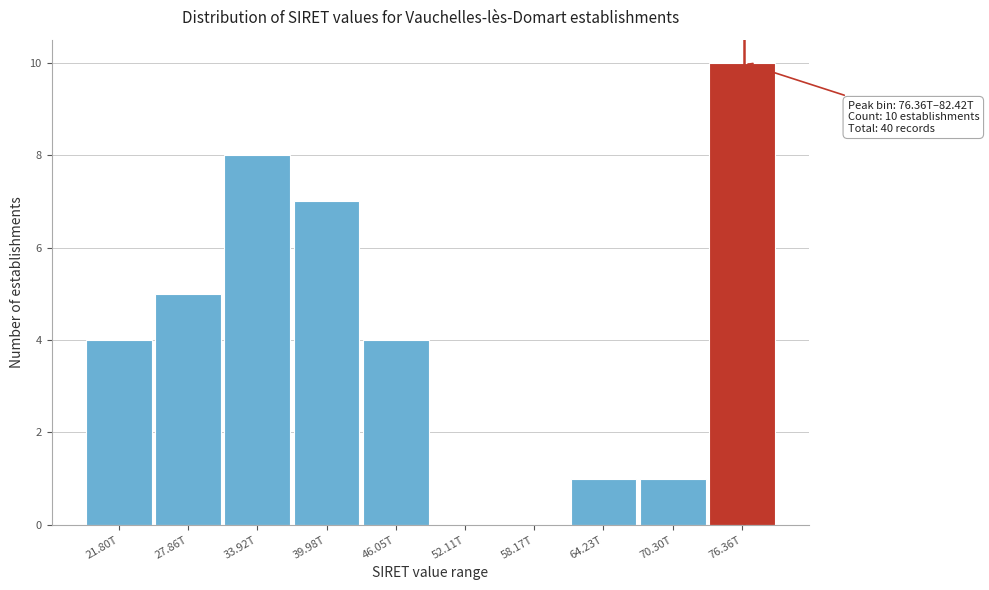

Reading left to right, extract all data points from this chart.

21.80T=4	27.86T=5	33.92T=8	39.98T=7	46.05T=4	52.11T=0	58.17T=0	64.23T=1	70.30T=1	76.36T=10